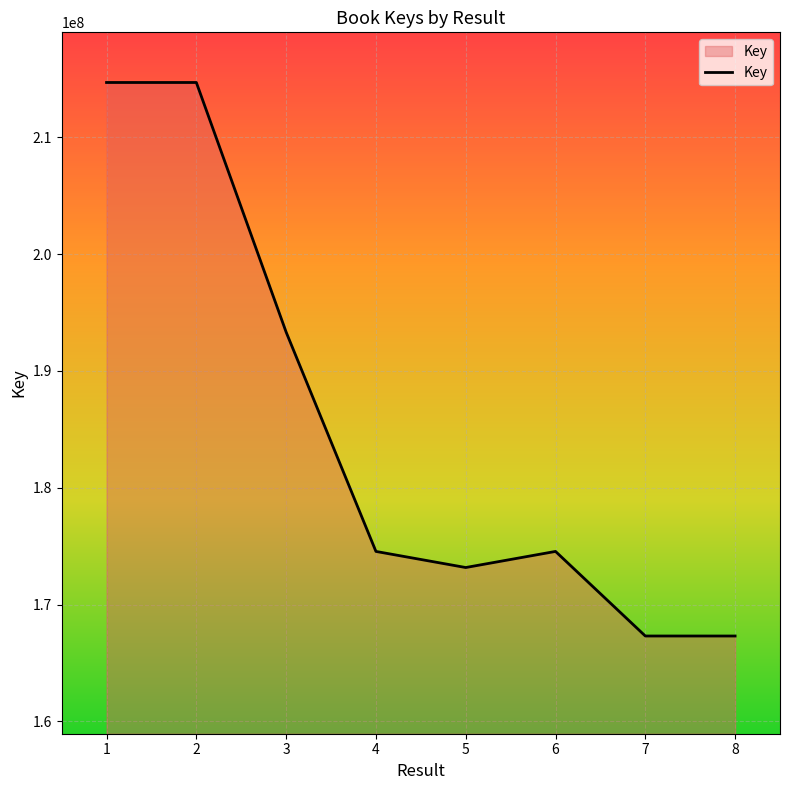

What is the minimum value shown in the chart?

167304701